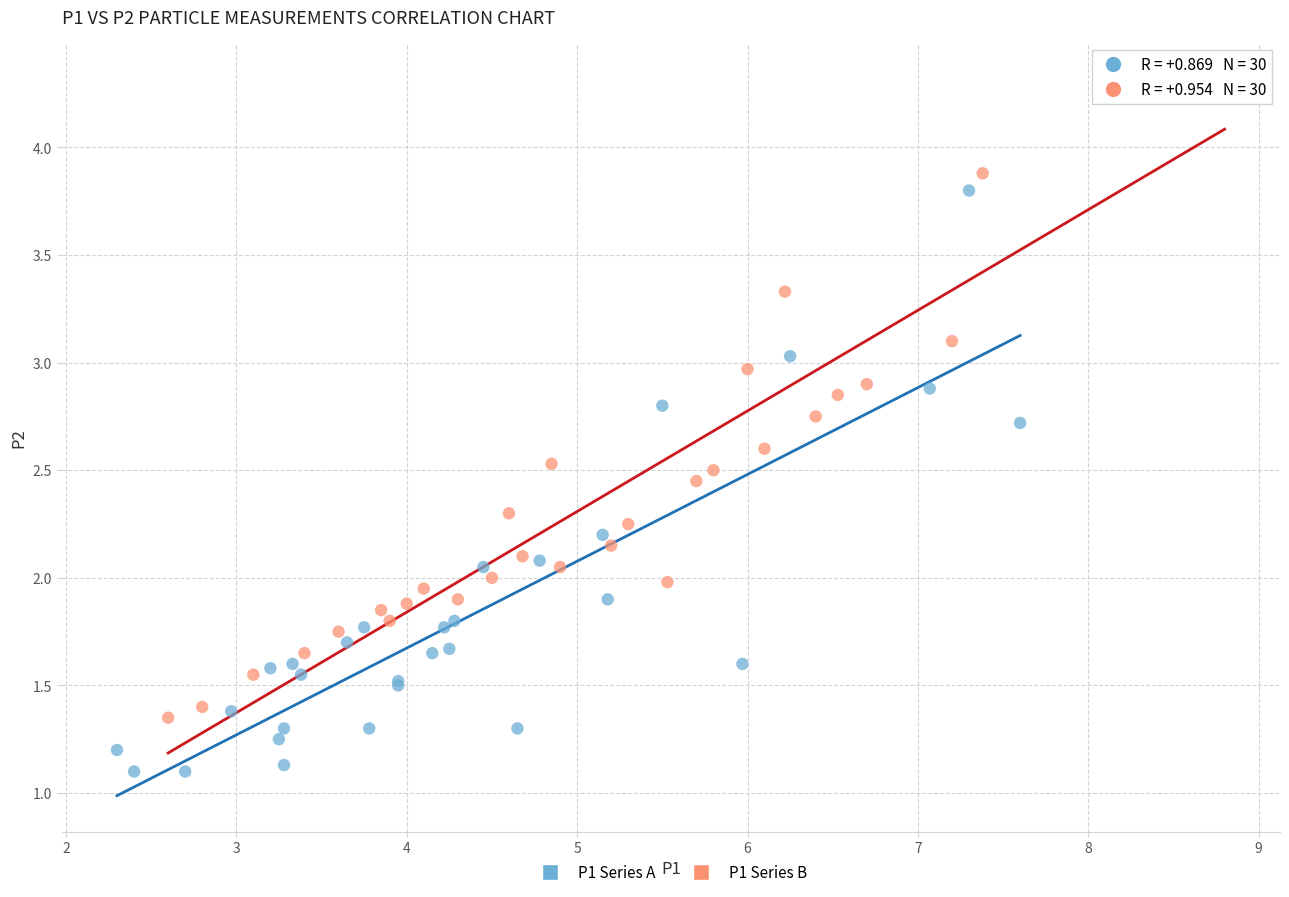

Which series has the largest Y range (max minus min)?

P1 Series B